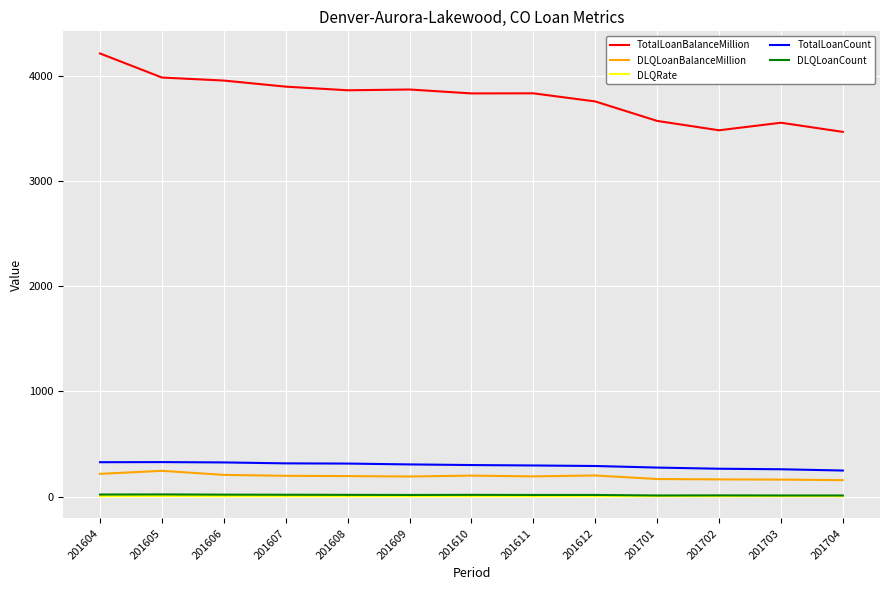

Which series has the widest spread of values?

TotalLoanBalanceMillion